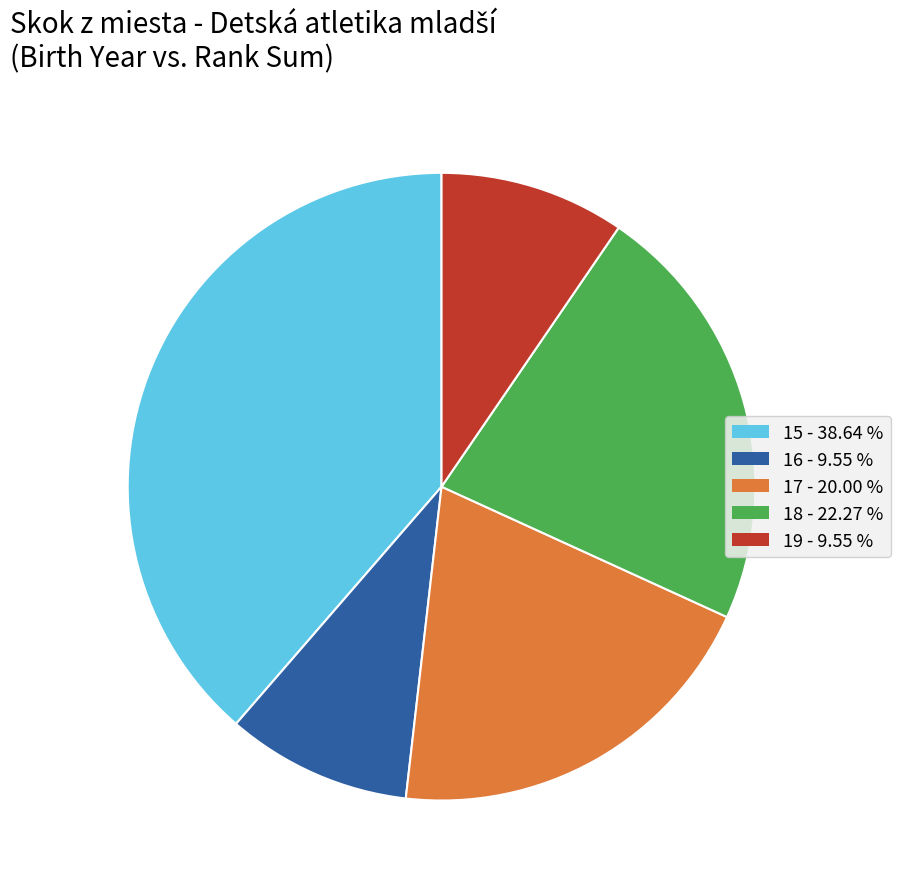

How many slices are in this pie chart?

5